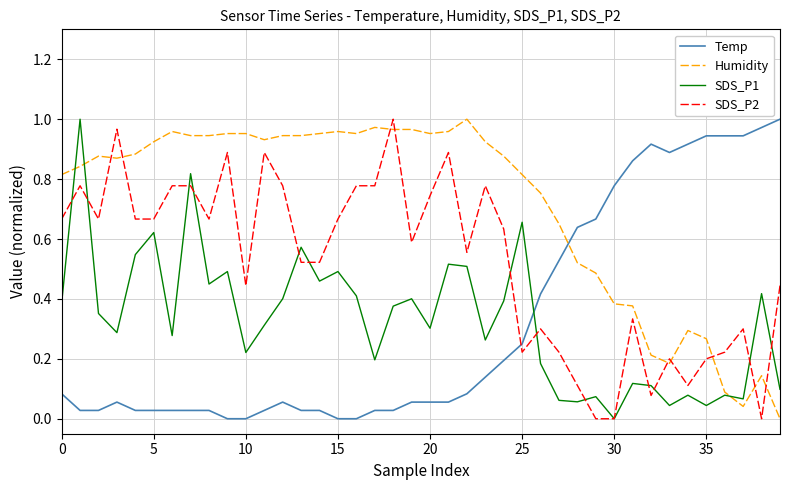

Which series has the largest total across all categories?

Humidity